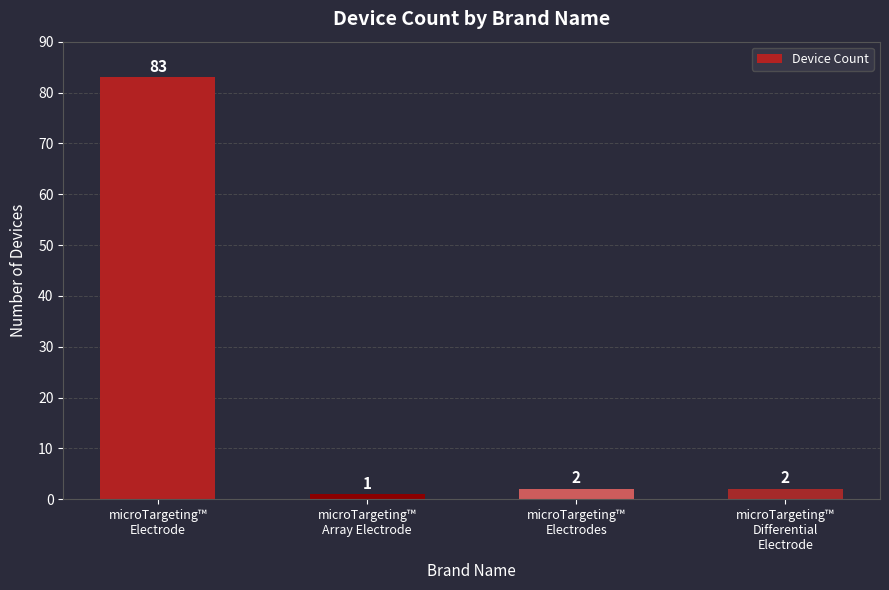

Reading left to right, extract all data points from this chart.

microTargeting™
Electrode=83	microTargeting™
Array Electrode=1	microTargeting™
Electrodes=2	microTargeting™
Differential
Electrode=2